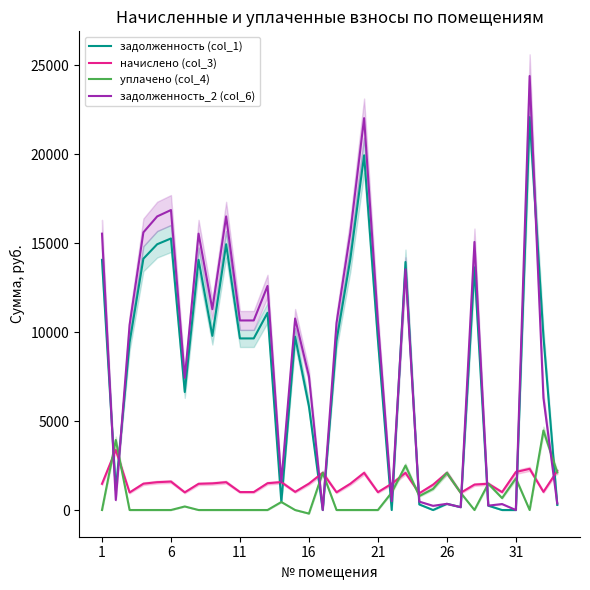

Where does the задолженность_2 (col_6) series first go above 10586?

1